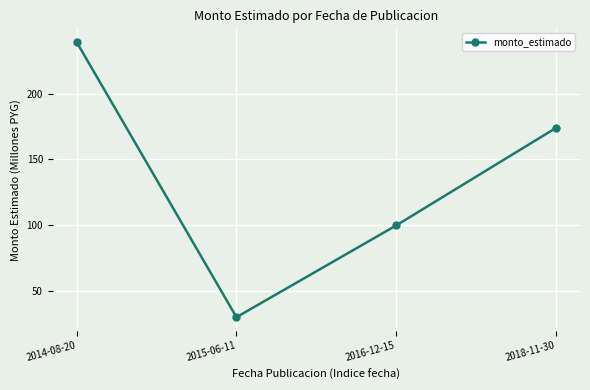

What is the difference between the second highest and minimum values?

144.0